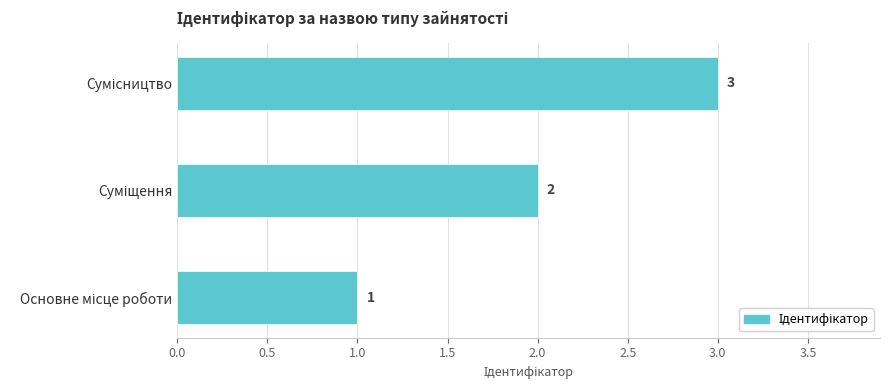

What is the sum of all values?

6